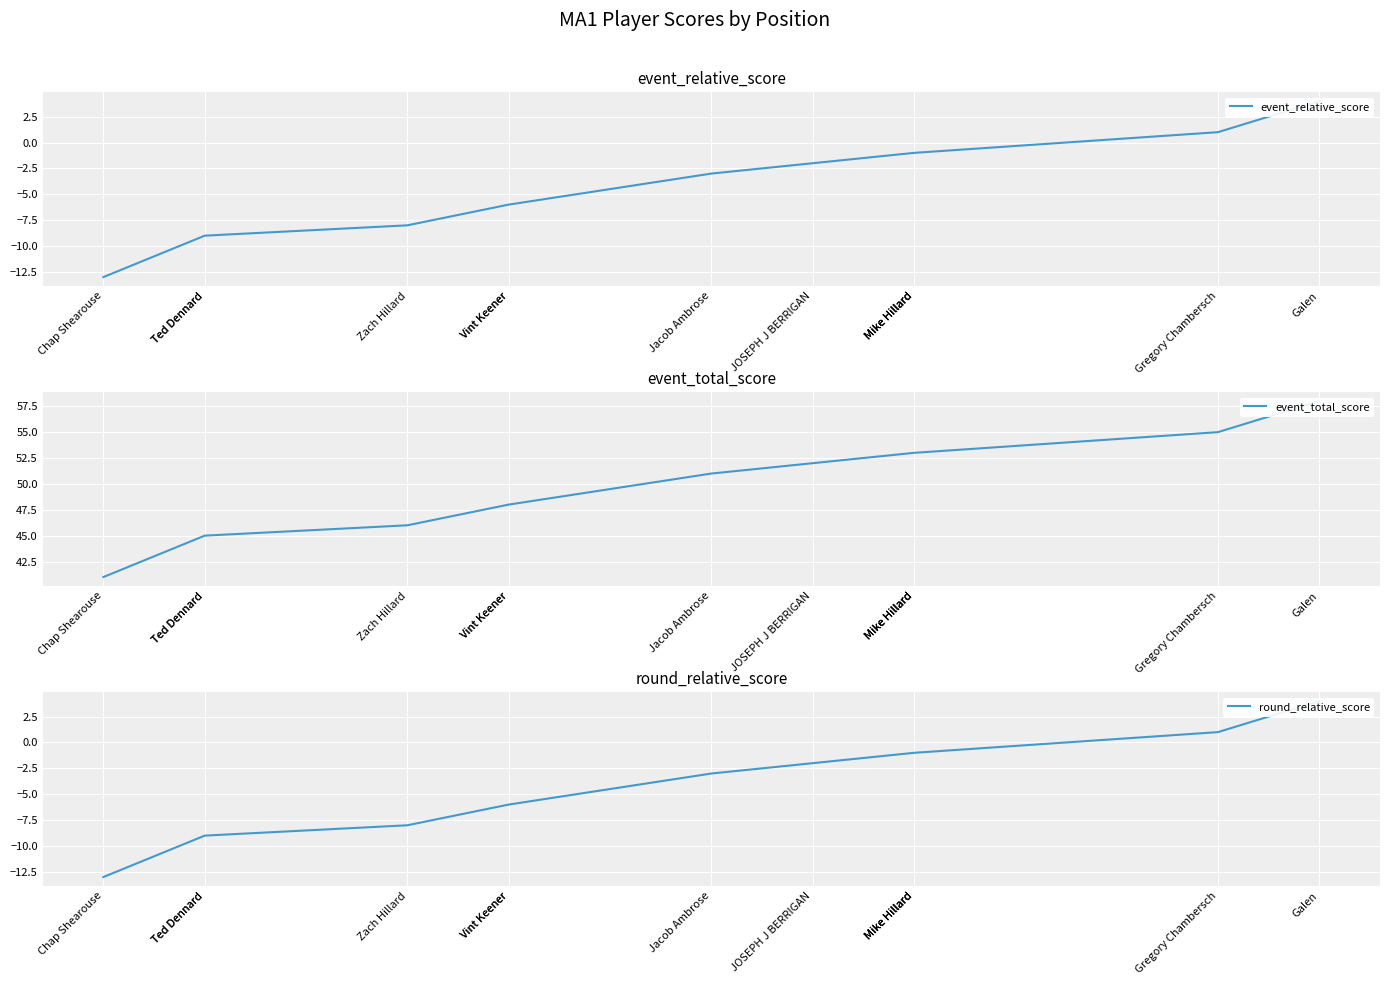

Rank the series by their maximum value, from lowest to highest.

event_relative_score, round_relative_score, event_total_score